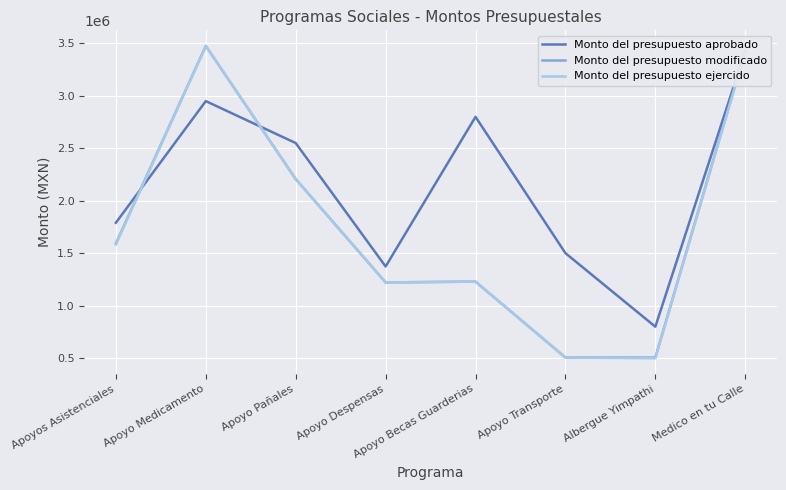

What are all the series names shown in the legend?

Monto del presupuesto aprobado, Monto del presupuesto modificado, Monto del presupuesto ejercido